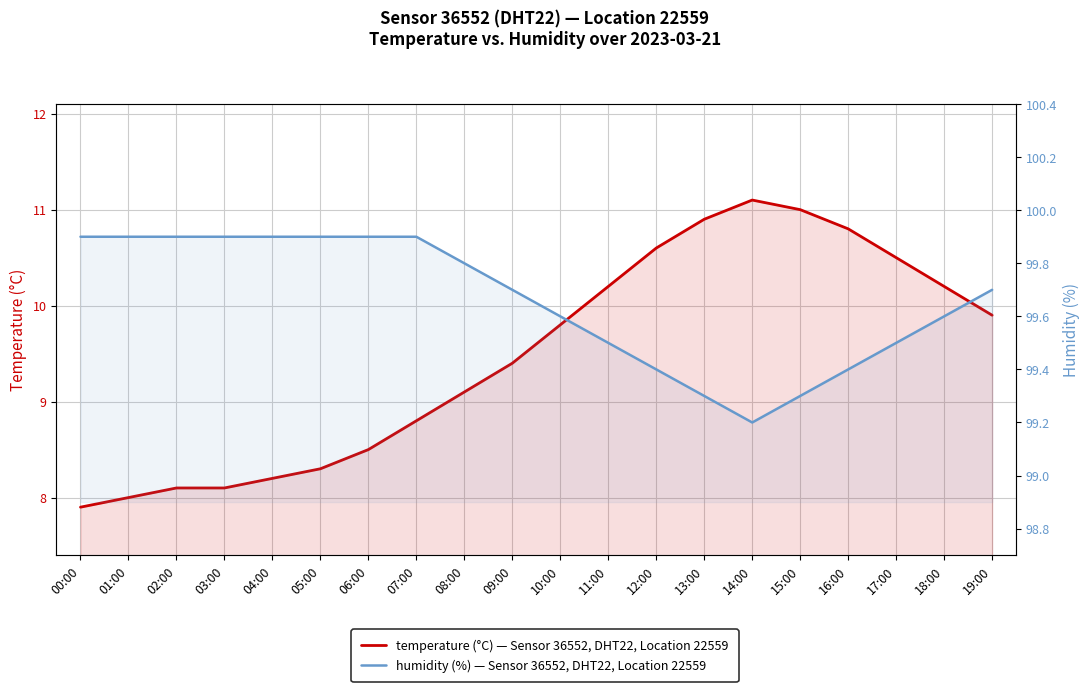

What is the label of the 11th point from the right?

09:00